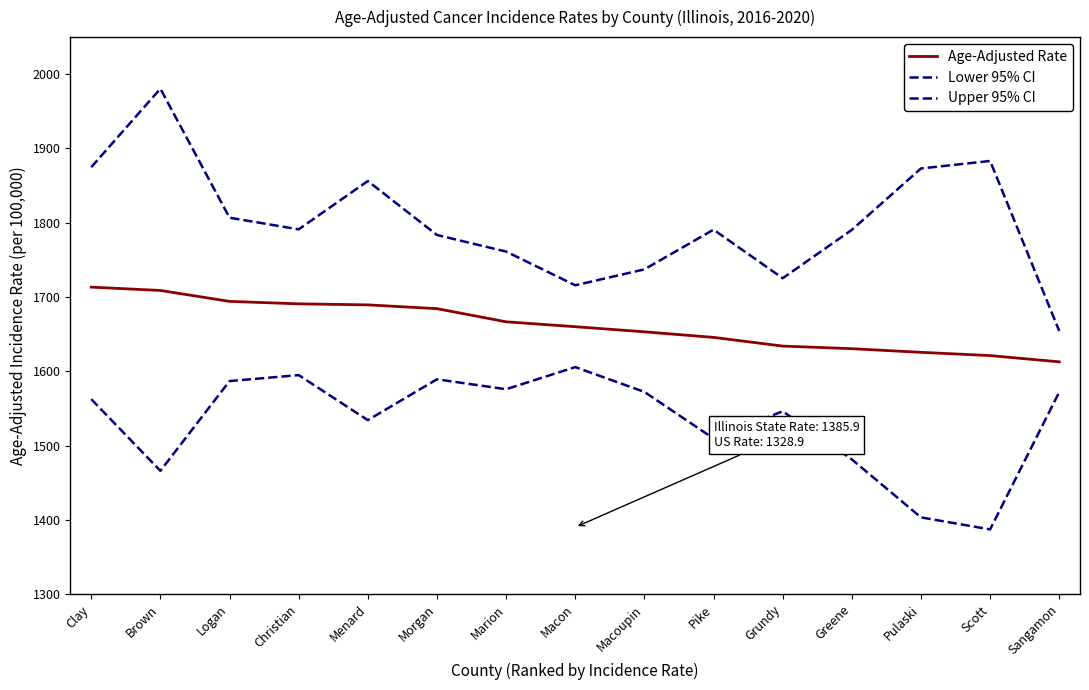

At which category does Upper 95% CI reach its first local valley?

Christian